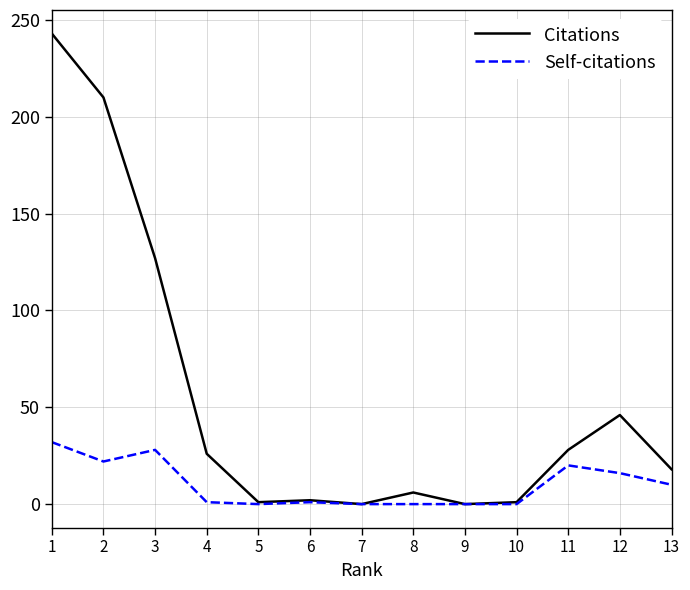

Count the number of categories in the chart.

13